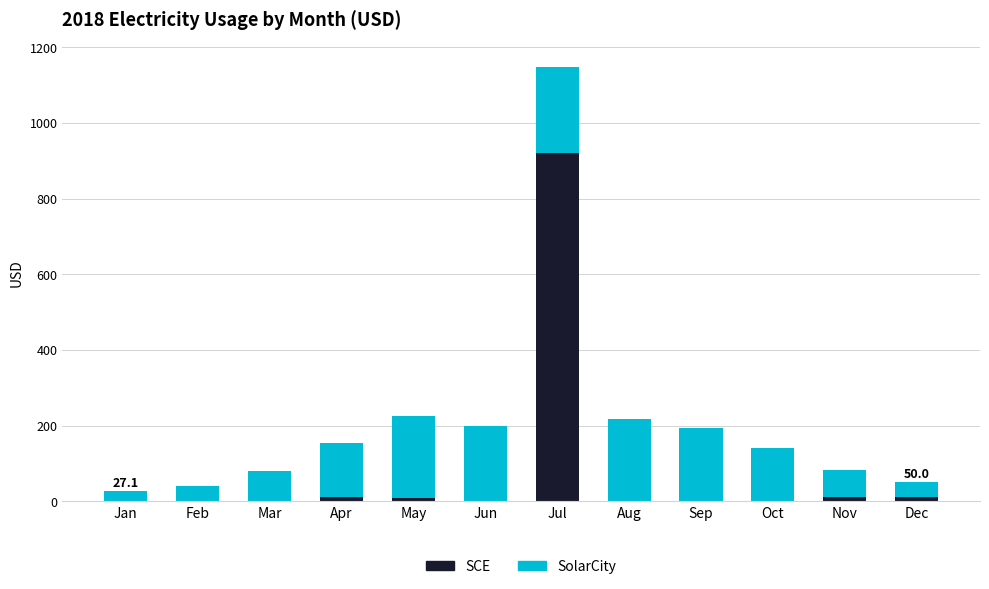

At which category is the sum across all series the highest?

Jul